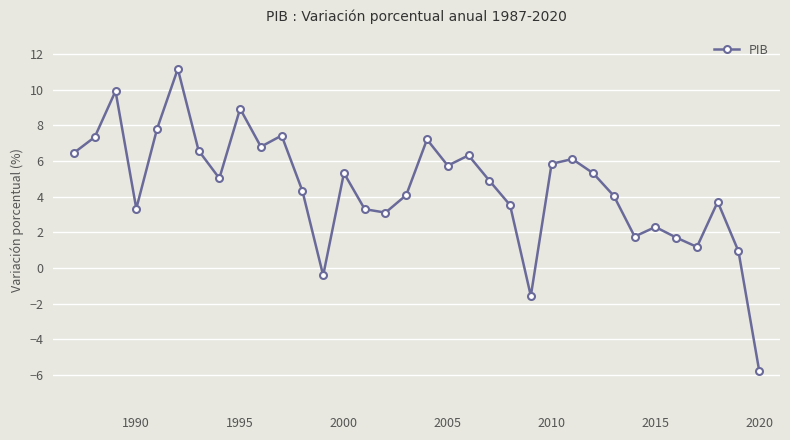

How many data points does each series have?

34